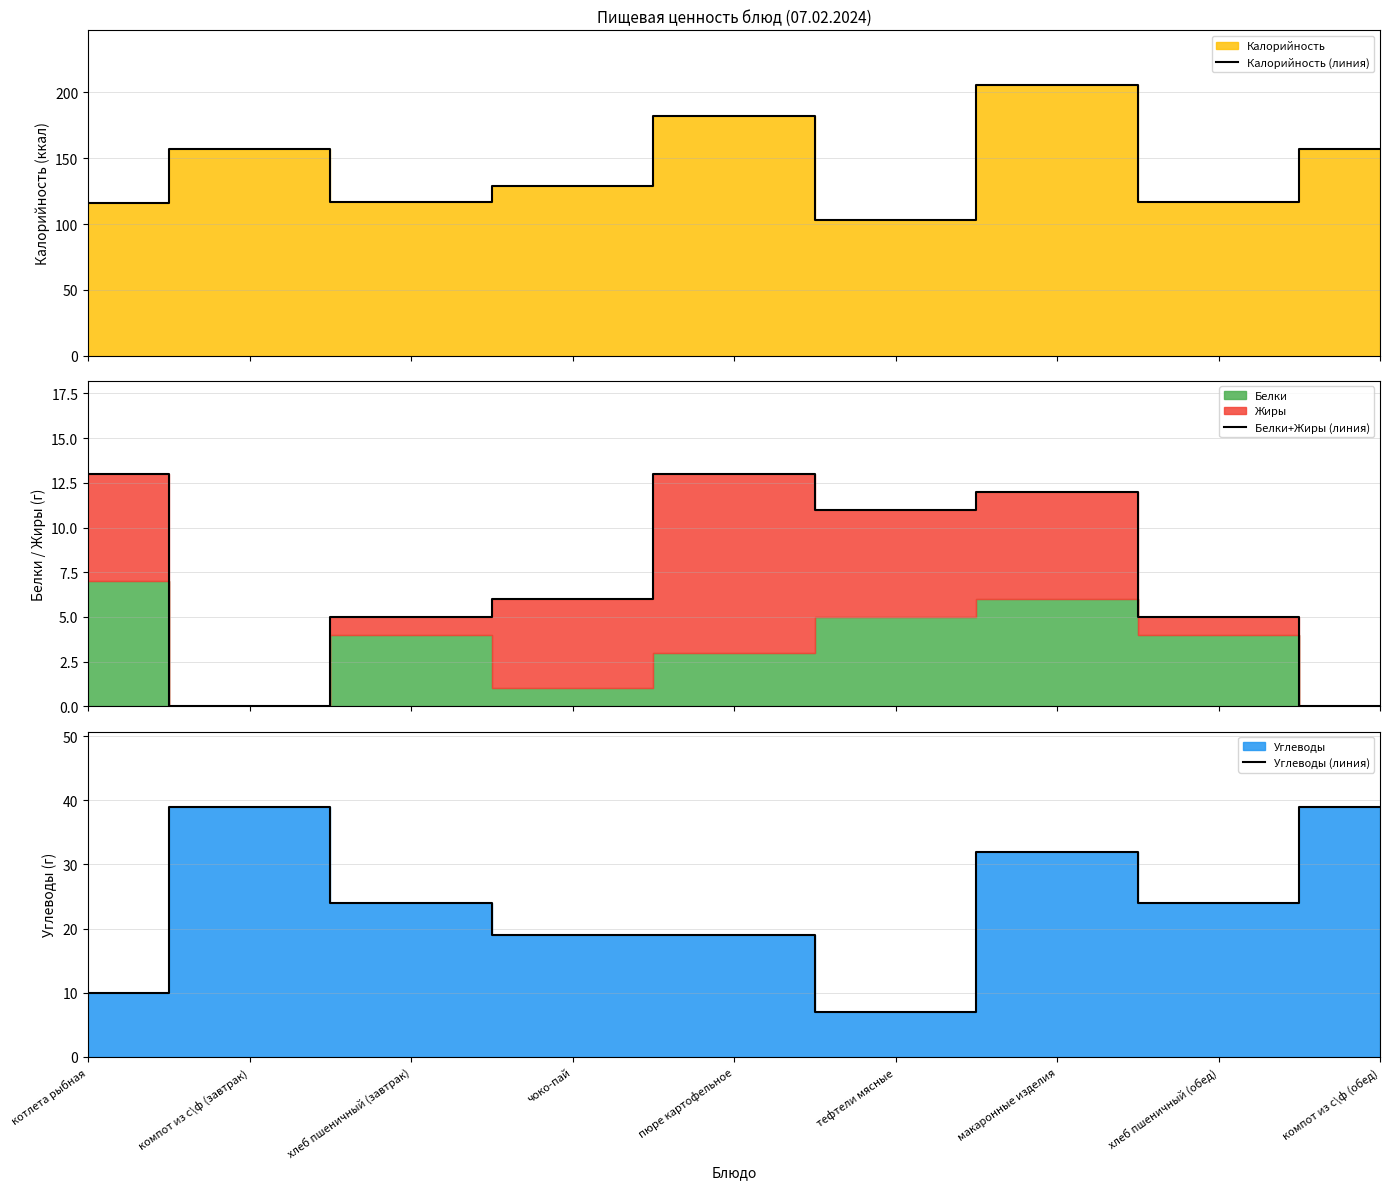

What is the total value across all series at хлеб пшеничный (завтрак)?

146